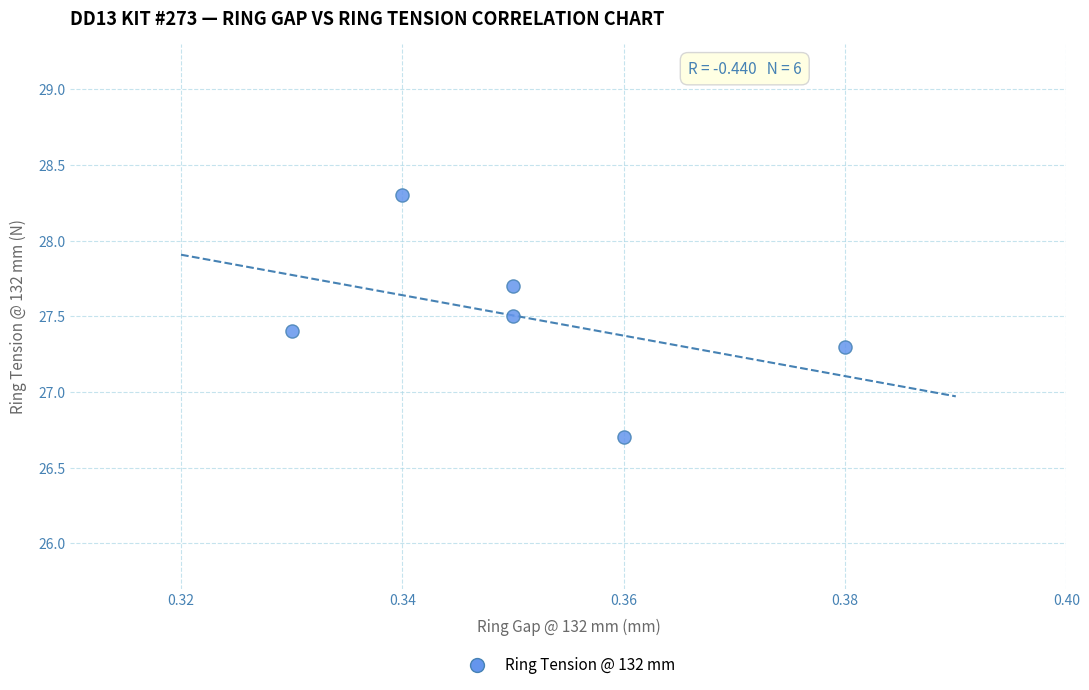

What is the average Y value?

27.5